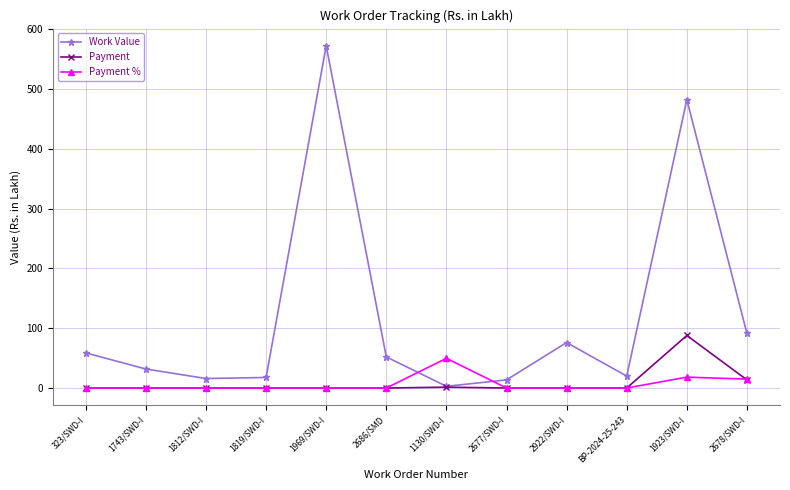

Rank the series by their maximum value, from lowest to highest.

Payment %, Payment, Work Value